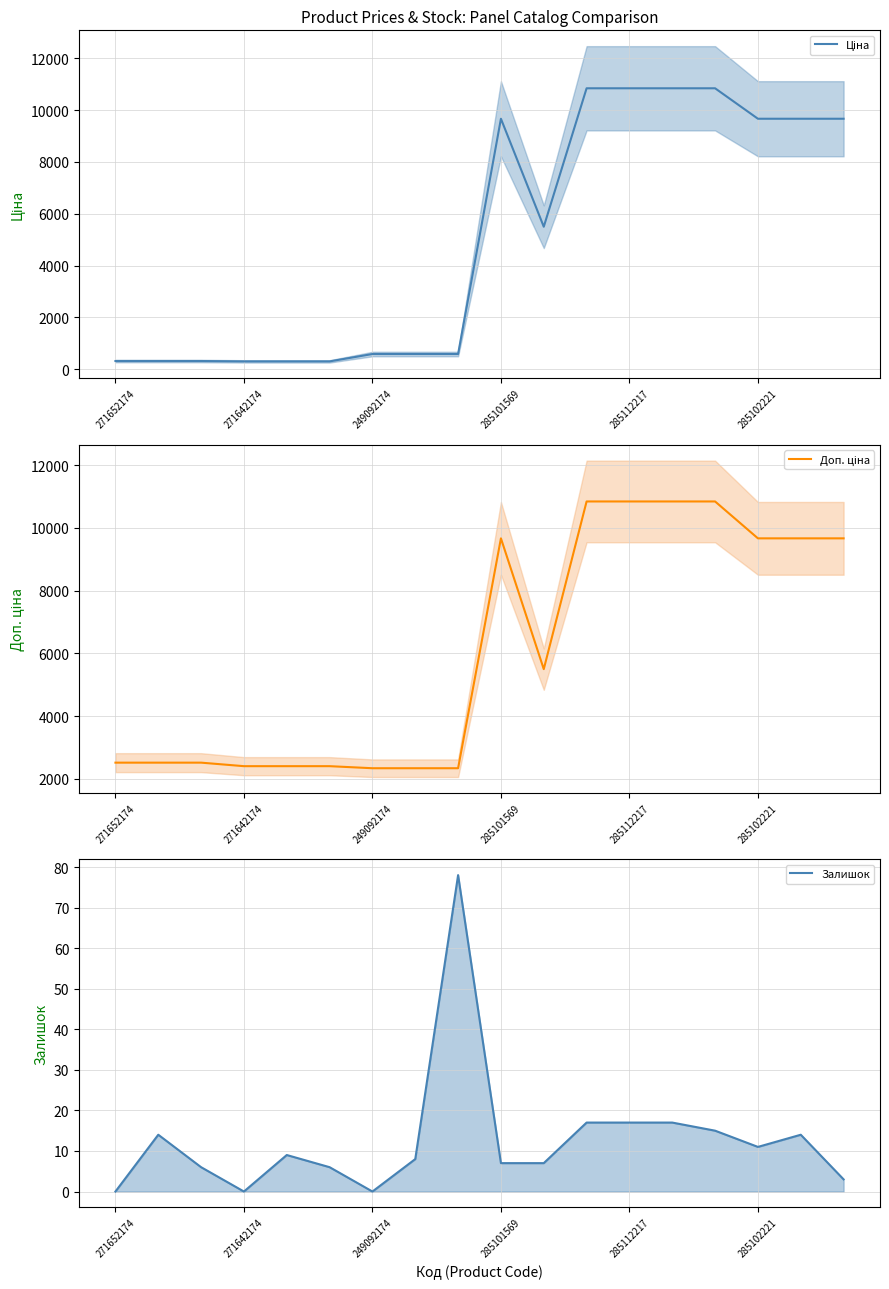

What is the difference between the Ціна values at 14 and 285112217?

10539.4